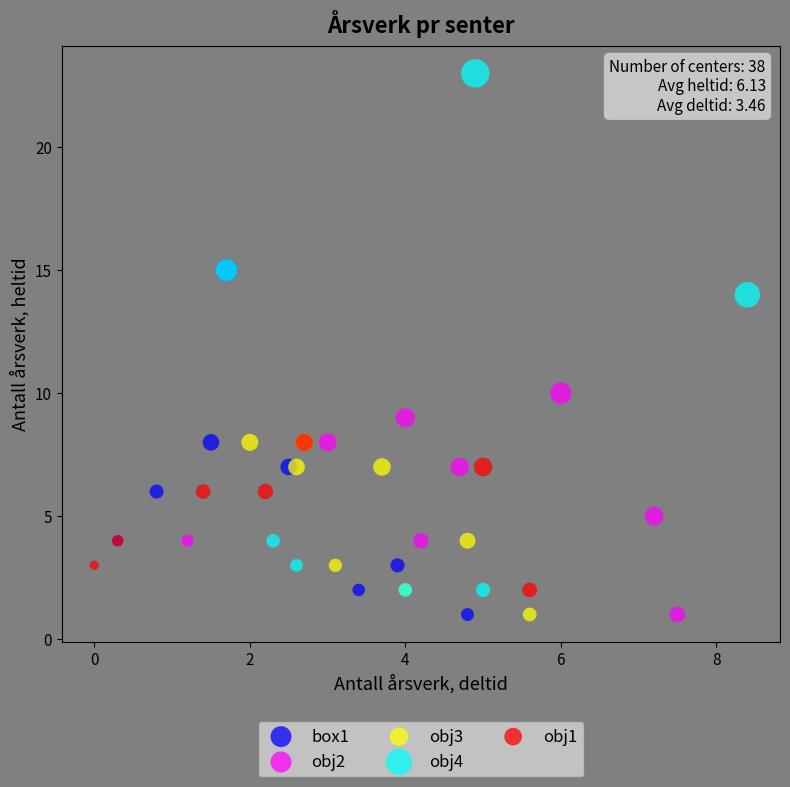

Which series has the widest spread of Y values?

obj4